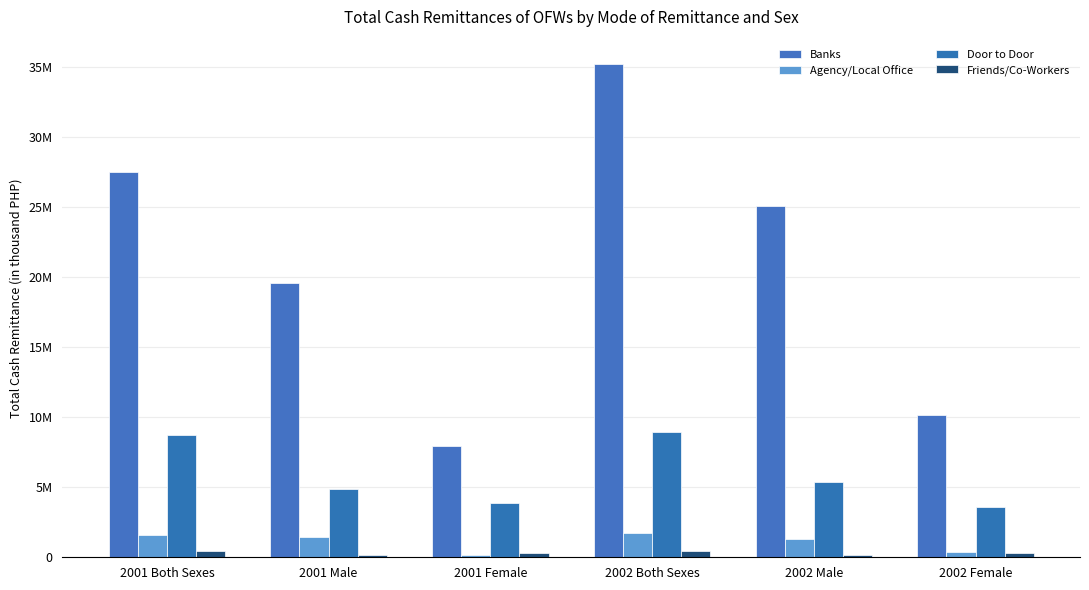

What position from the left is 2001 Both Sexes?

1